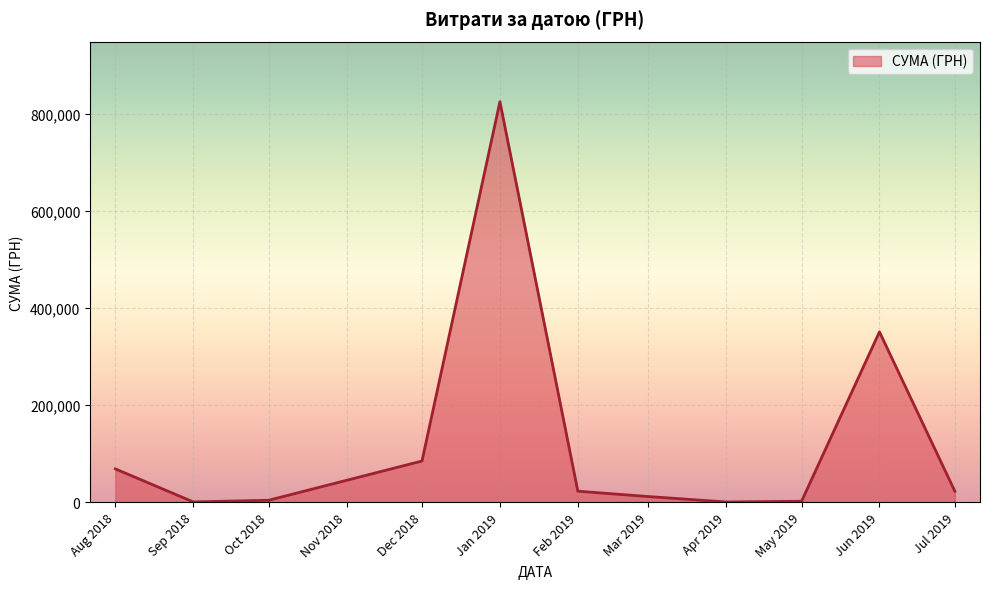

At which label is the value closest to 412358?

Jun 2019